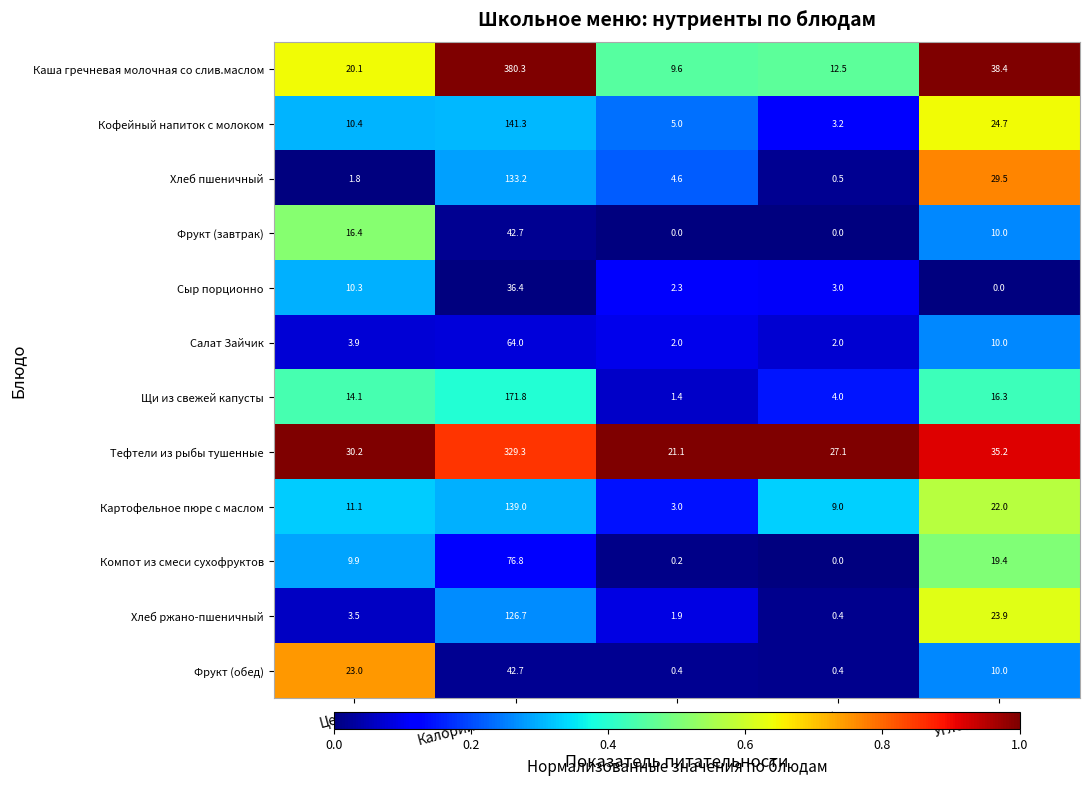

What is the greatest value displayed?

380.3